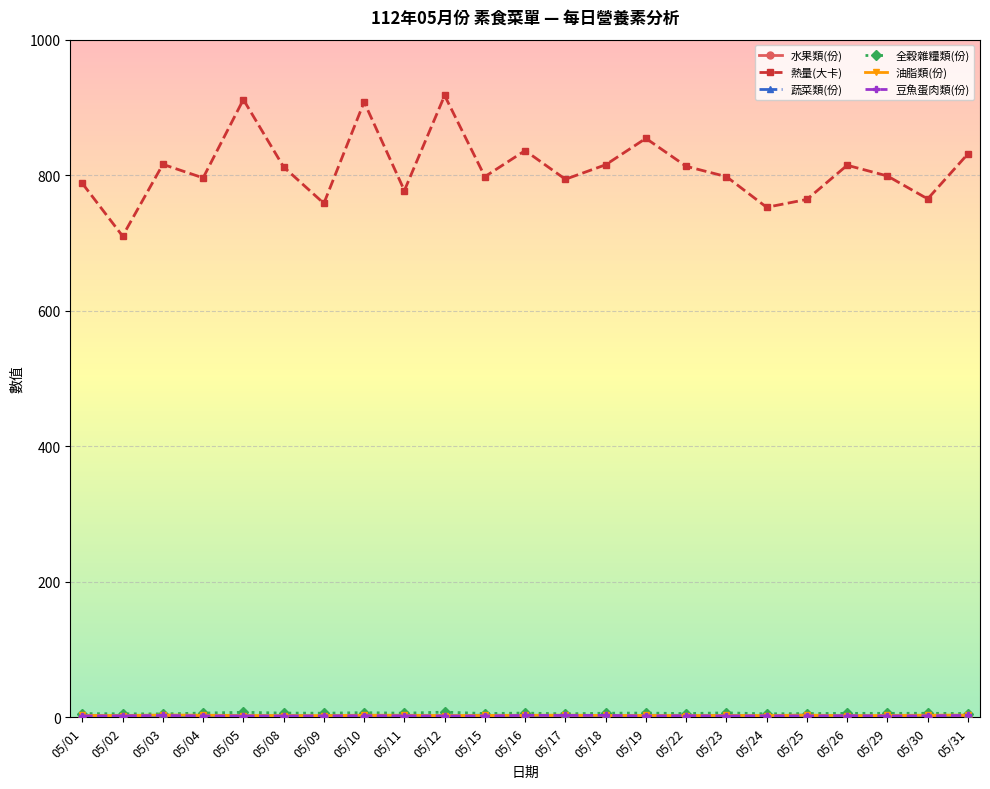

How many categories are shown in the chart?

23